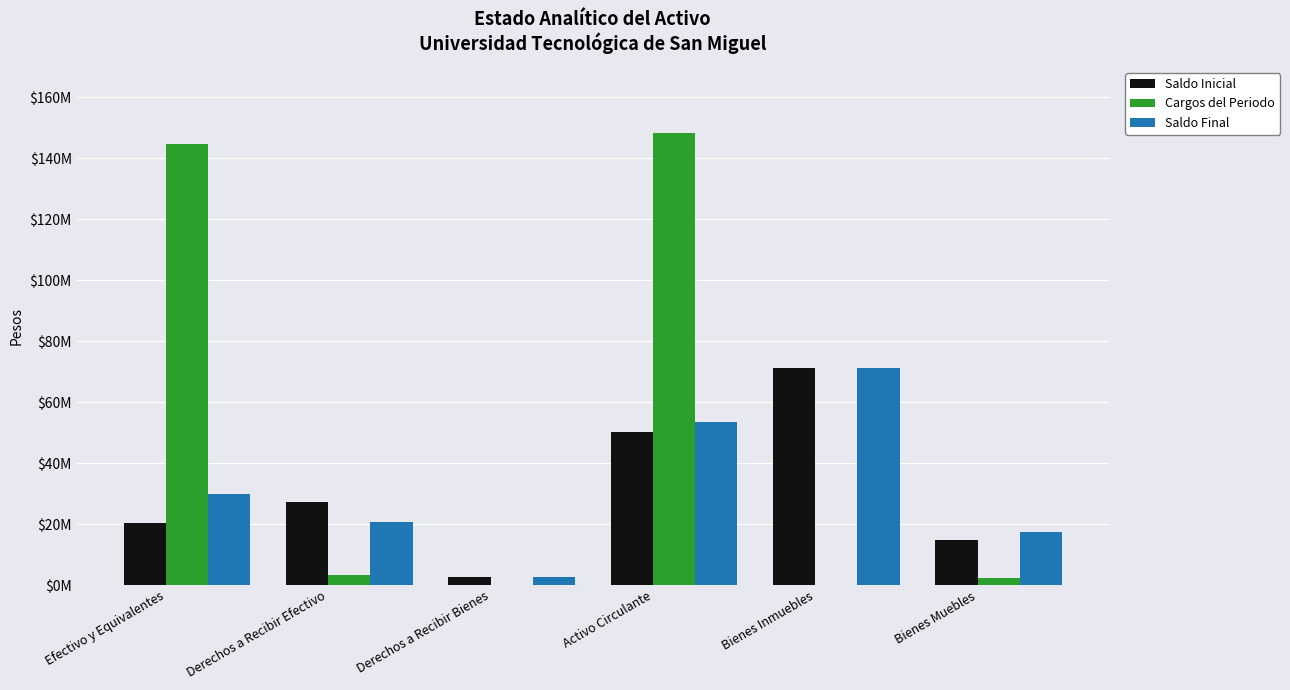

Is it true that Saldo Inicial equals 20253858.7 at Efectivo y Equivalentes?

True